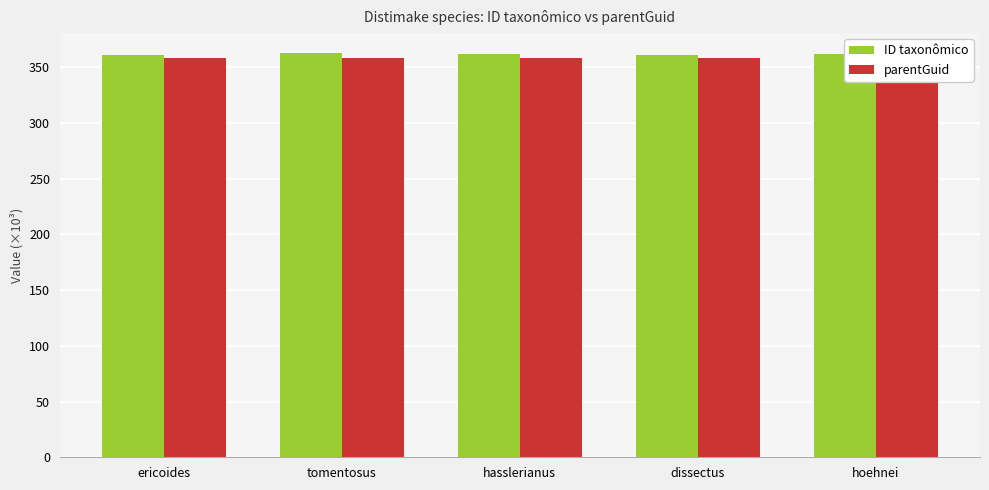

Rank the series by their maximum value, from lowest to highest.

parentGuid, ID taxonômico